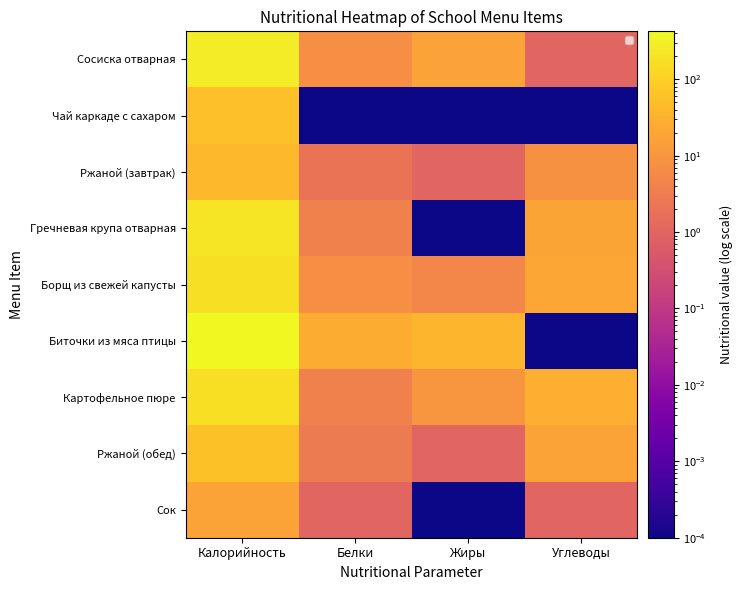

Which has a higher value, Калорийность or Жиры?

Калорийность